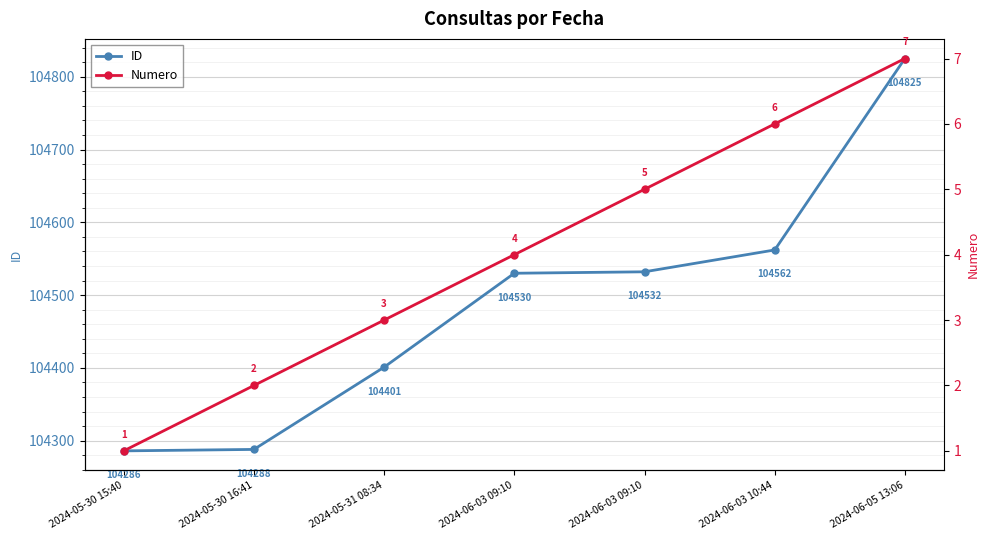

List the series in order of their peak value, lowest first.

Numero, ID